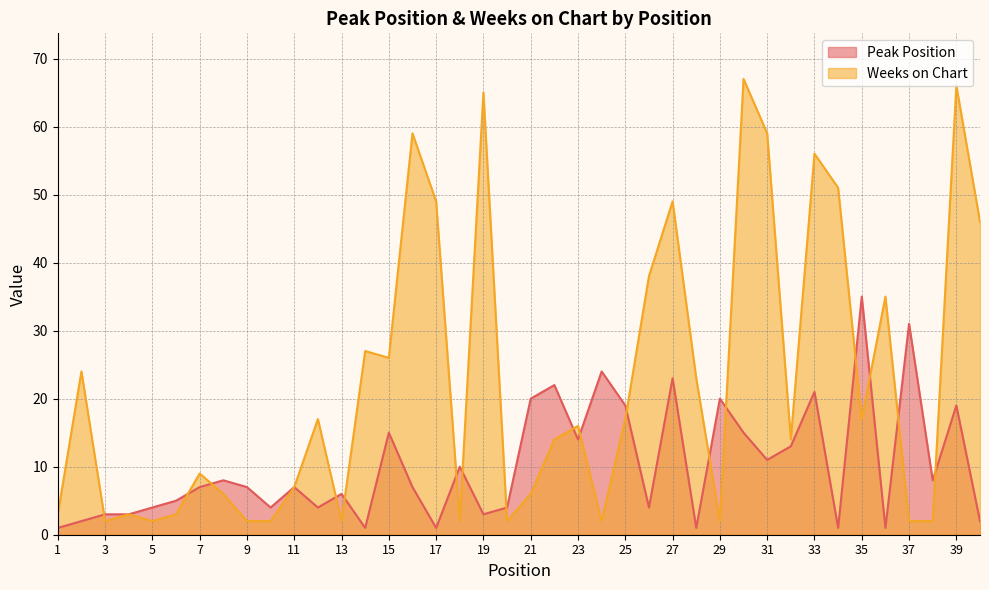

Between 29 and 20, which is larger?

29